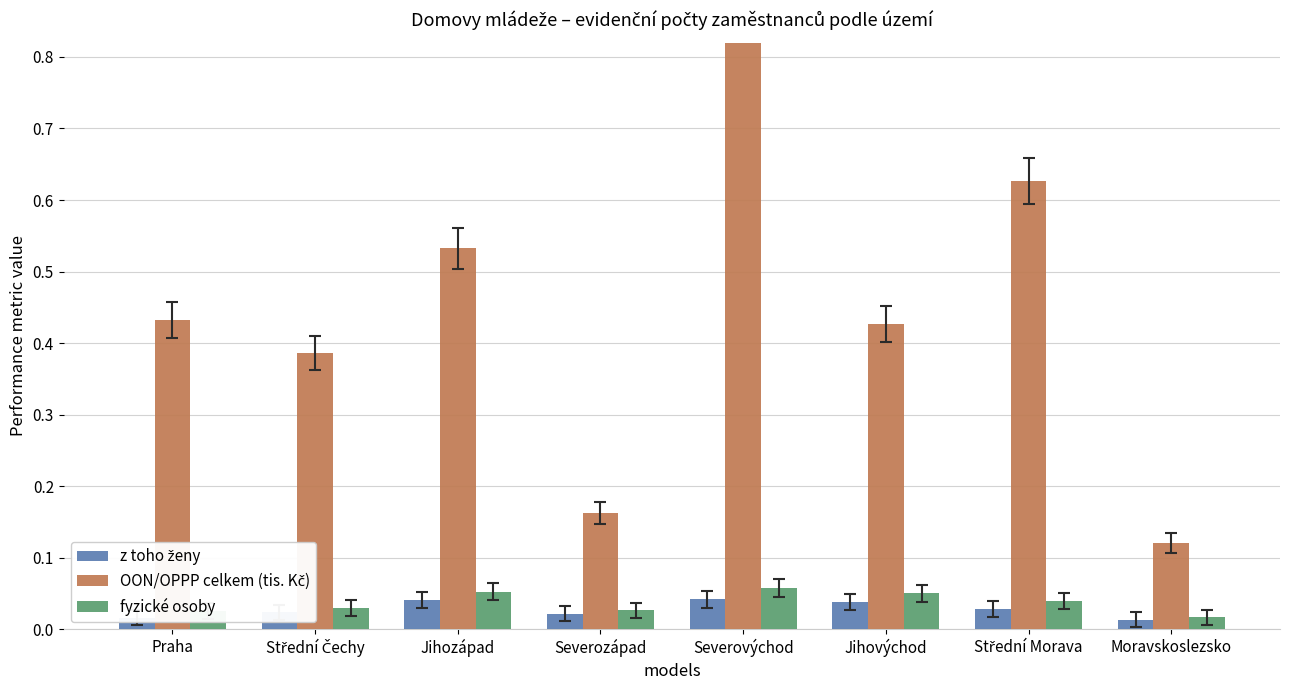

The value of fyzické osoby at Severozápad is 0.0. True or false?

True